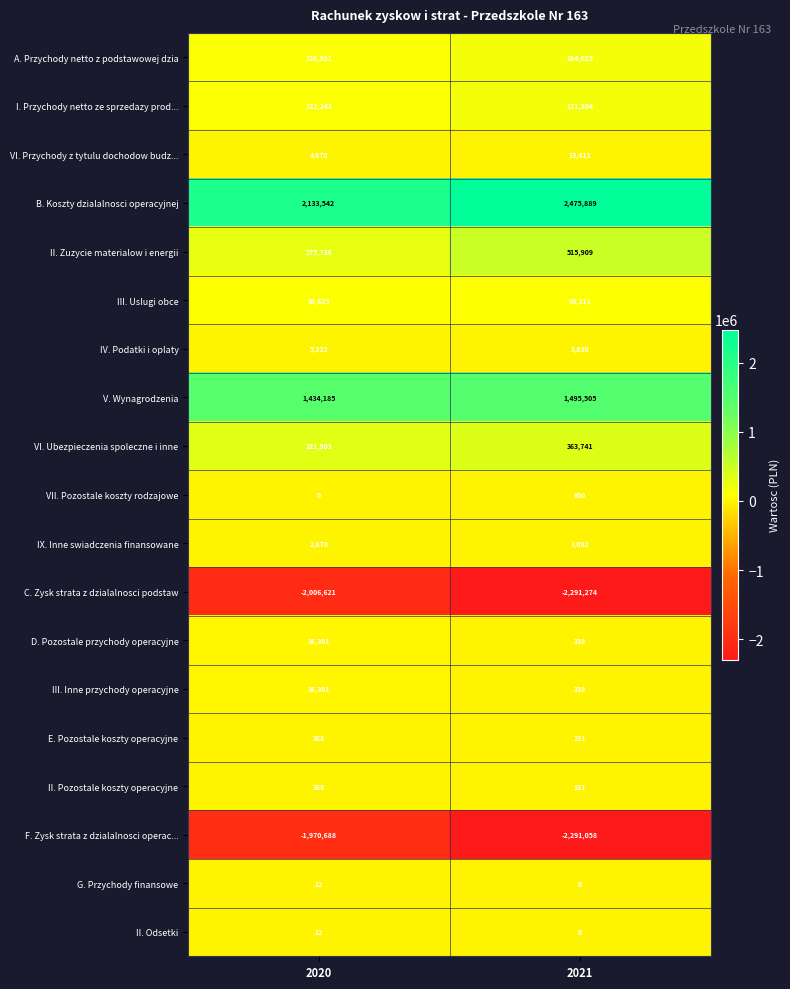

The D. Pozostale przychody operacyjne series shows 485 at 2021. True or false?

False